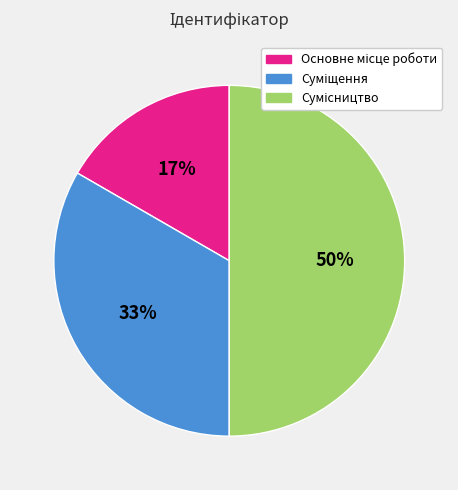

To the nearest percent, what is the difference between the largest and smallest slice percentages?

33%